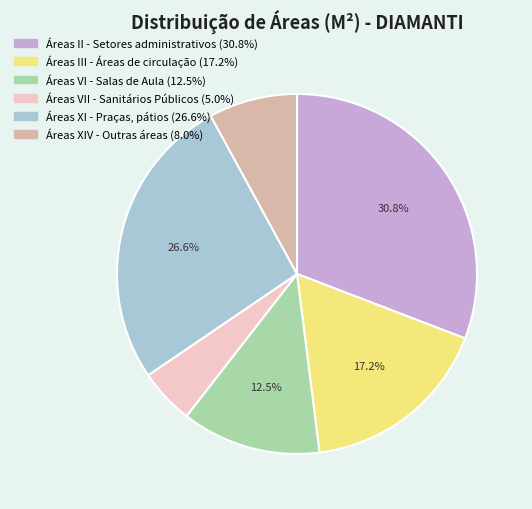

What is the ratio of the value at Áreas III - Áreas de circulação (17.2%) to the value at Áreas II - Setores administrativos (30.8%)?

0.6